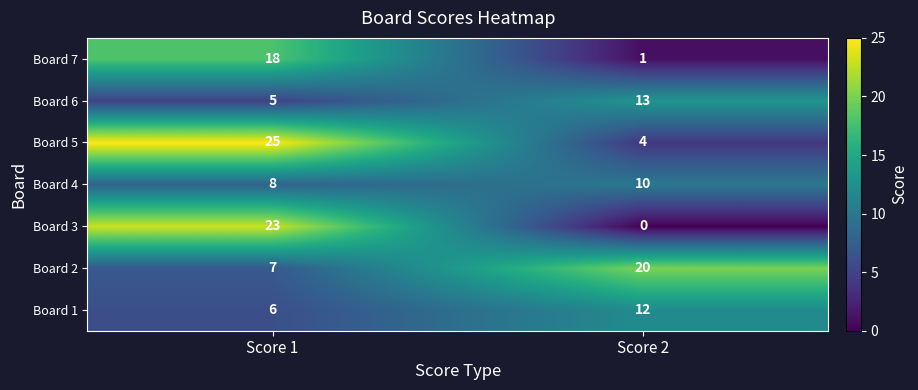

Which label corresponds to the largest value in the chart?

Score 1